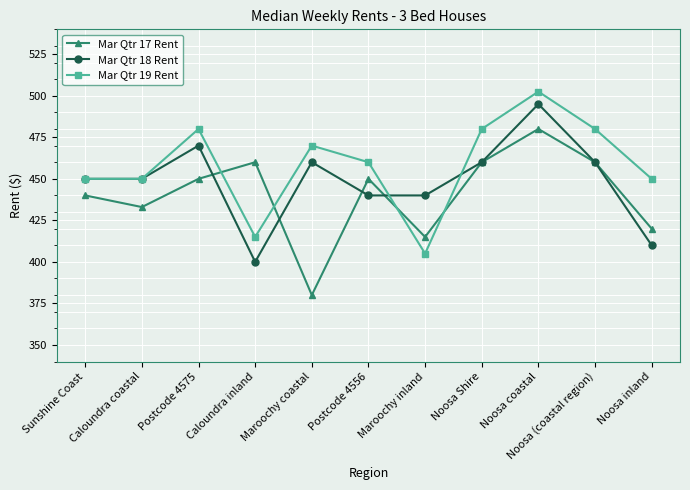

At how many categories does at least one series exceed 392?

11